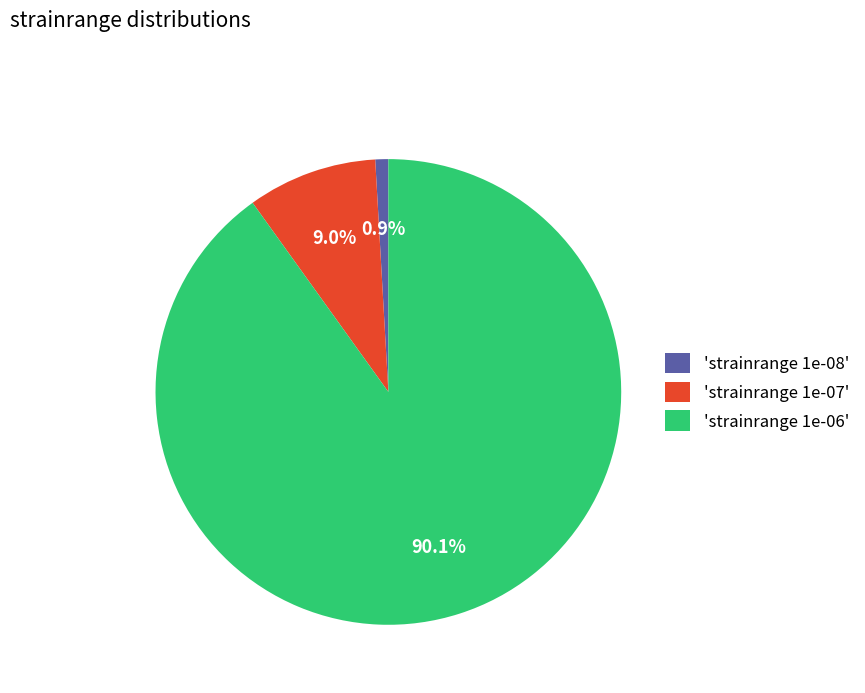

Count the number of slices in the pie.

3